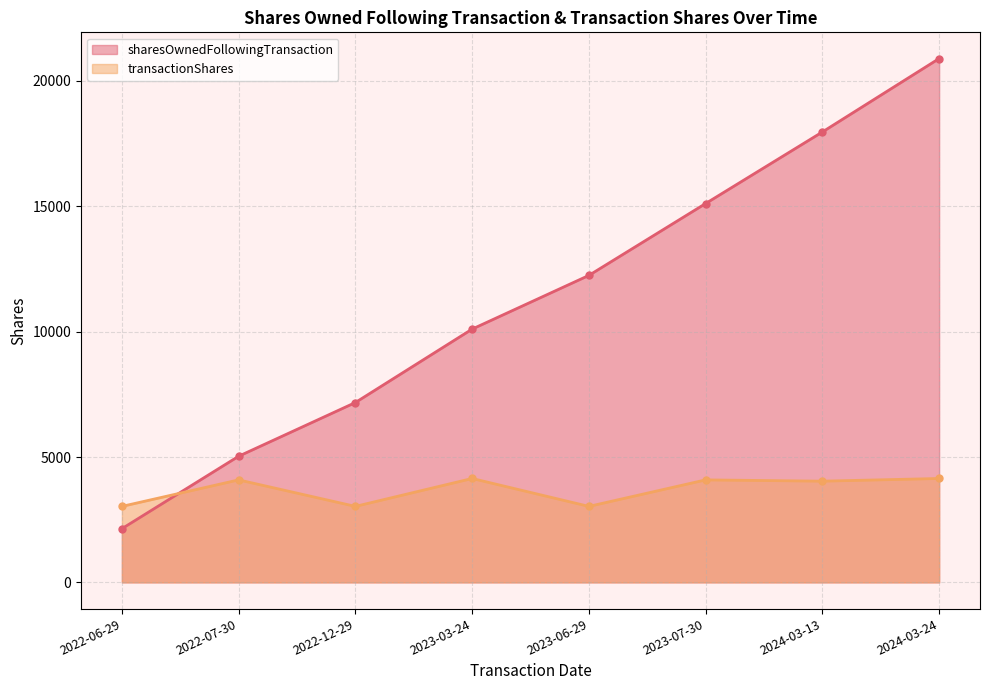

Reading left to right, transcribe all the data shown in this chart.

sharesOwnedFollowingTransaction: 2142	5032	7174	10103	12245	15112	17966	20895
transactionShares: 3031	4088	3031	4144	3031	4088	4037	4144